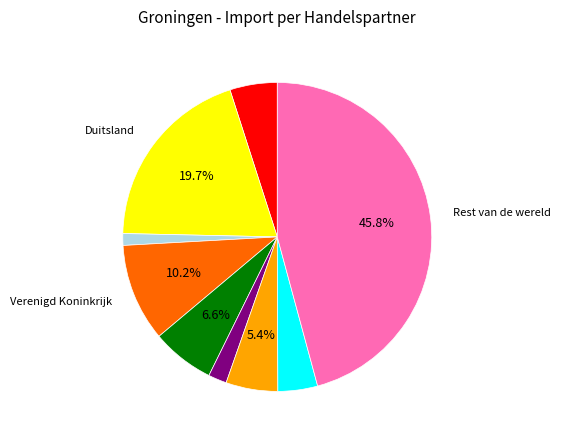

Is there any slice that represents more than half of the pie?

No